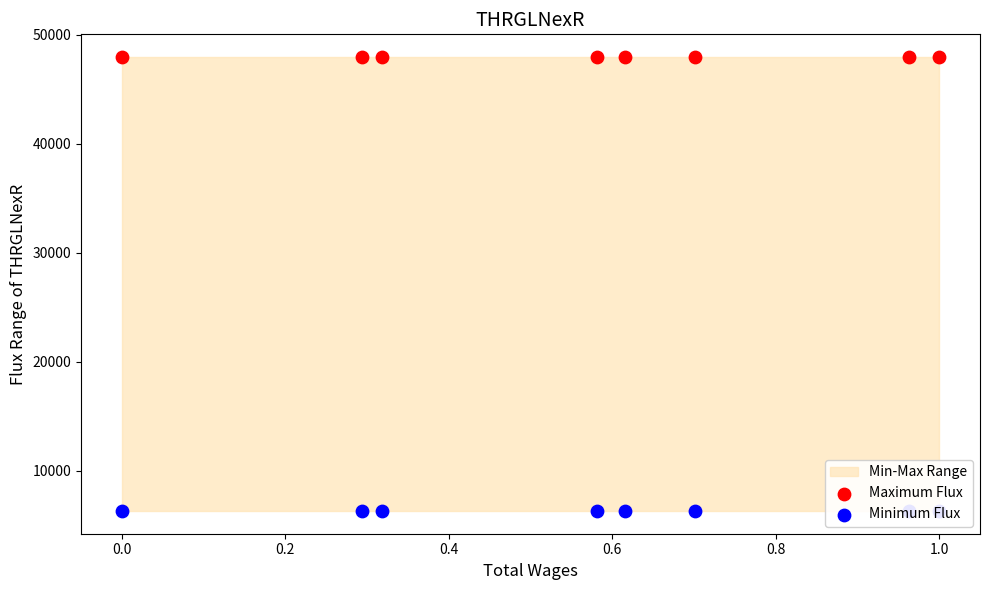

Which series has the largest Y range (max minus min)?

Maximum Flux